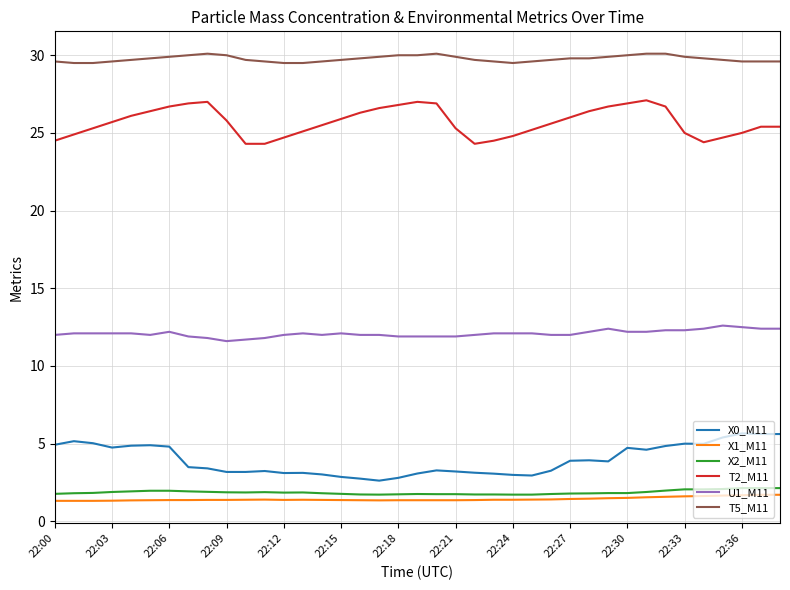

What are all the series names shown in the legend?

X0_M11, X1_M11, X2_M11, T2_M11, U1_M11, T5_M11